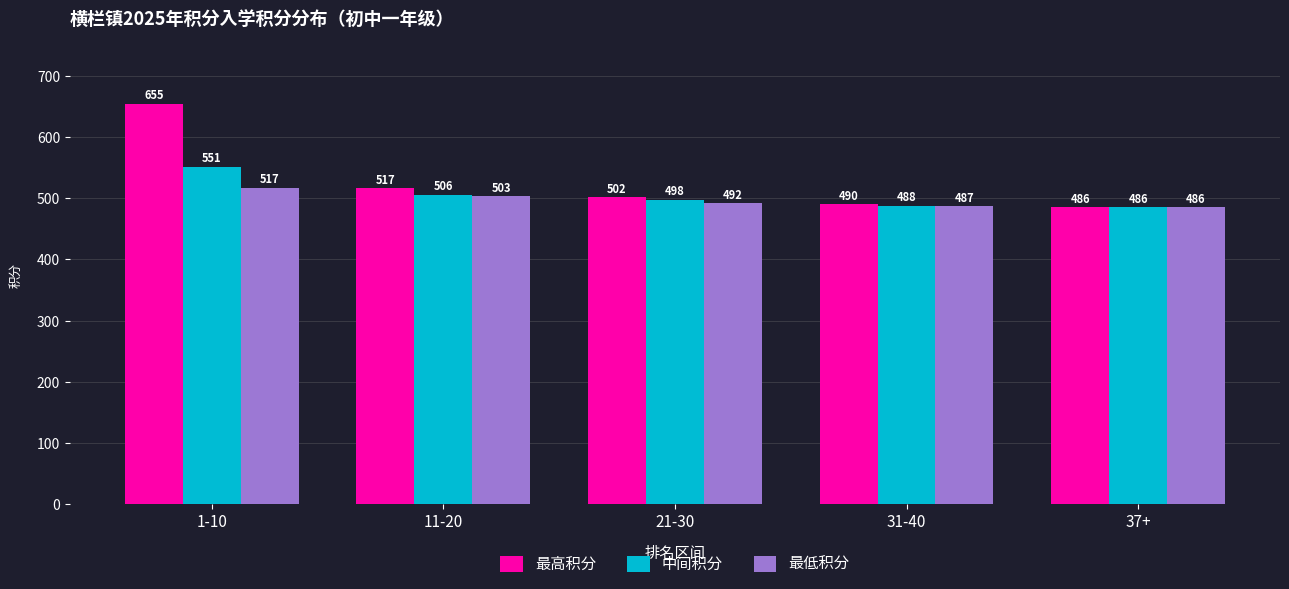

What is the maximum value for 最低积分?

517.0